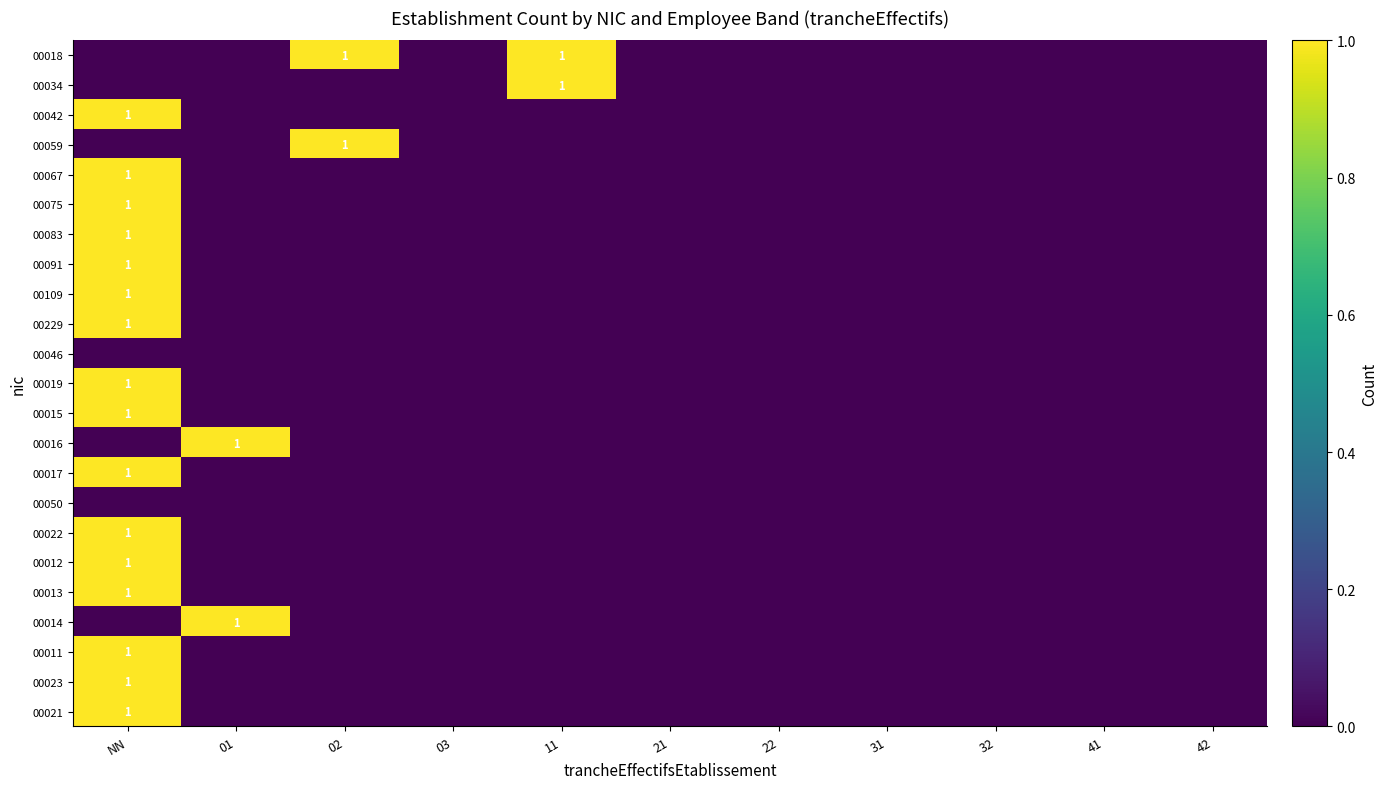

The value of 00022 at NN is 1. True or false?

True